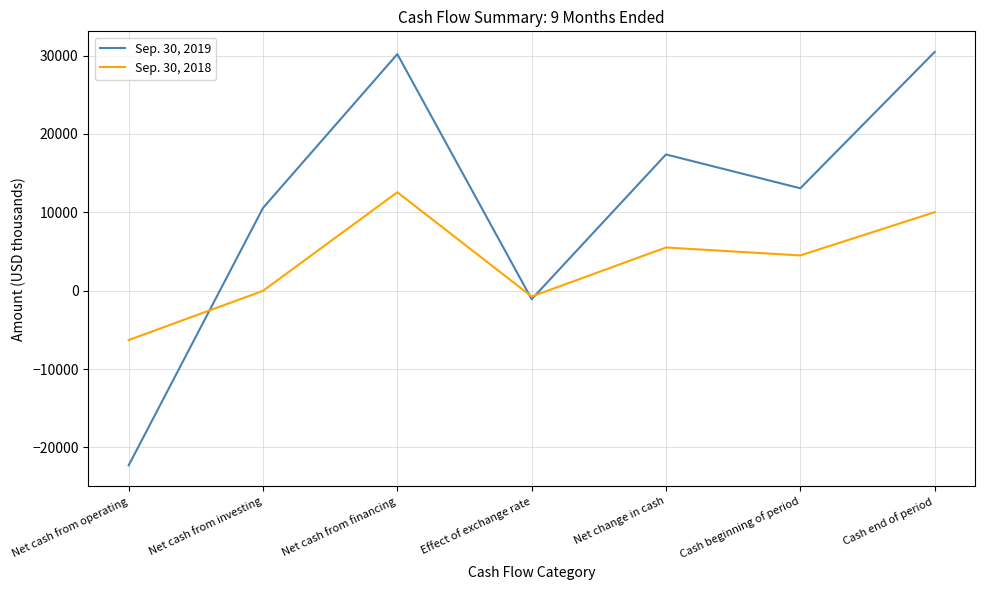

What is the difference between the maximum and second lowest values in the Sep. 30, 2019 series?

31541